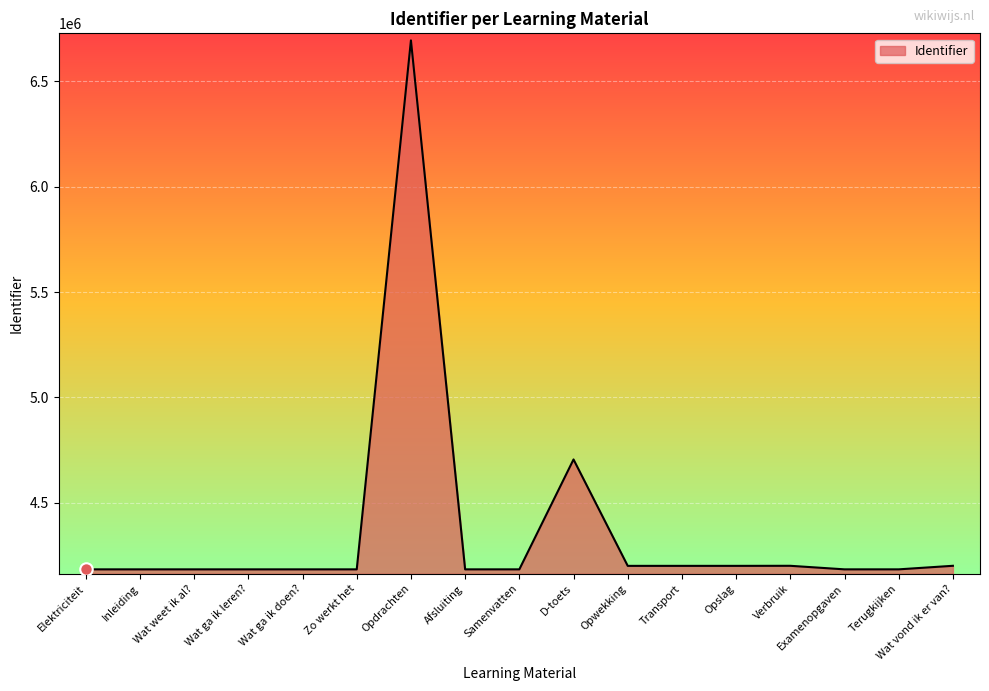

What is the smallest value displayed?

4183933